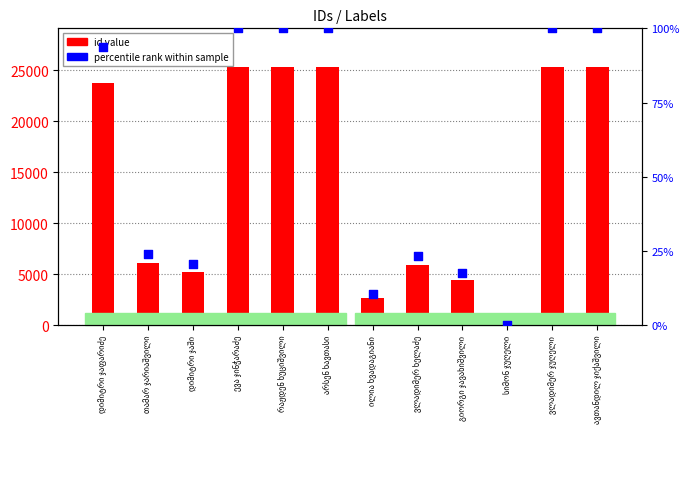

What is the total value across all series at ევა ჯინჭარაძე?

25390.0